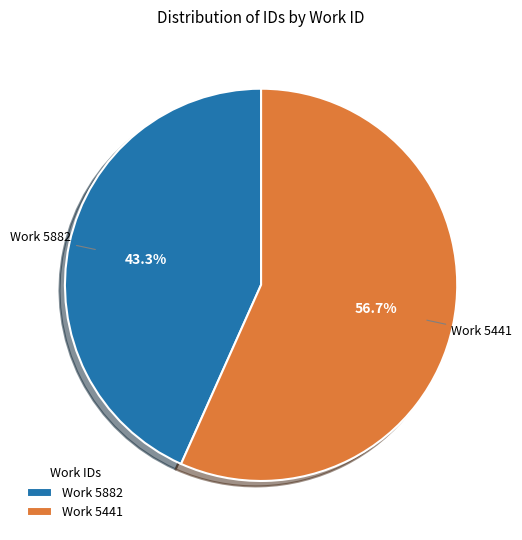

Which slice is the largest?

Work 5441